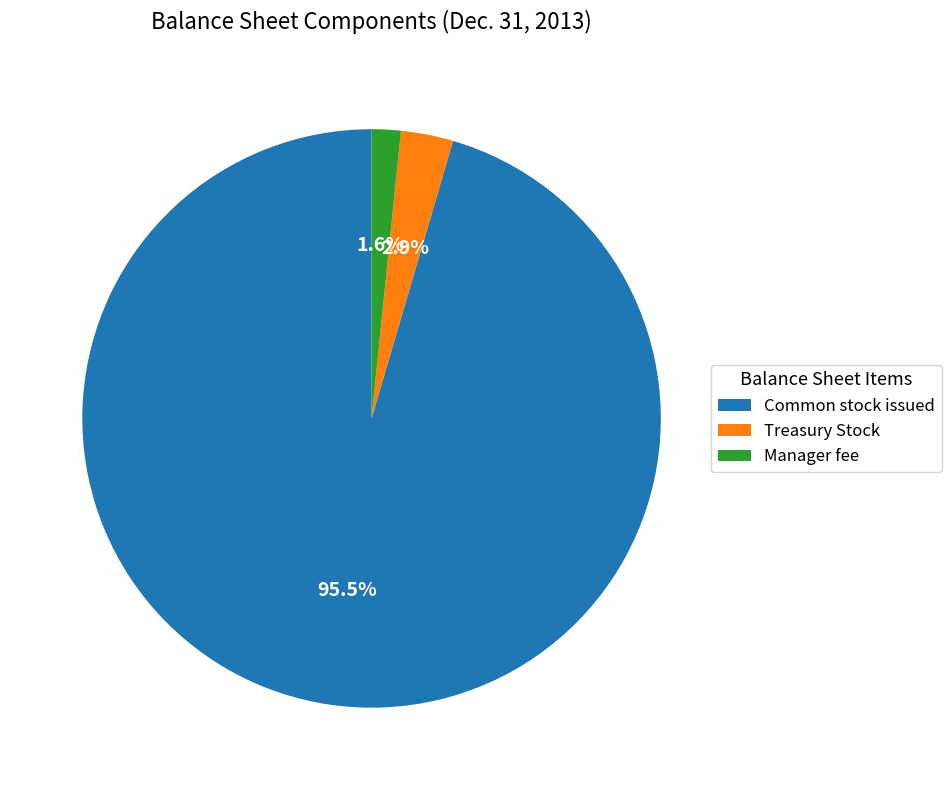

Between Common stock issued and Manager fee, which is larger?

Common stock issued